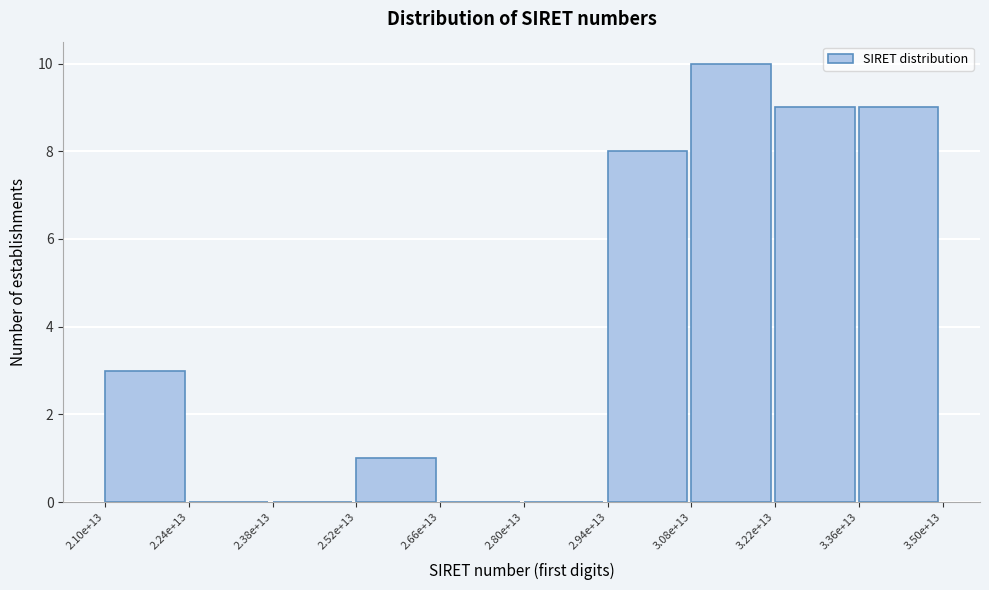

Reading right to left, extract all data points from this chart.

3.36e+13=9	3.22e+13=9	3.08e+13=10	2.94e+13=8	2.80e+13=0	2.66e+13=0	2.52e+13=1	2.38e+13=0	2.24e+13=0	2.10e+13=3